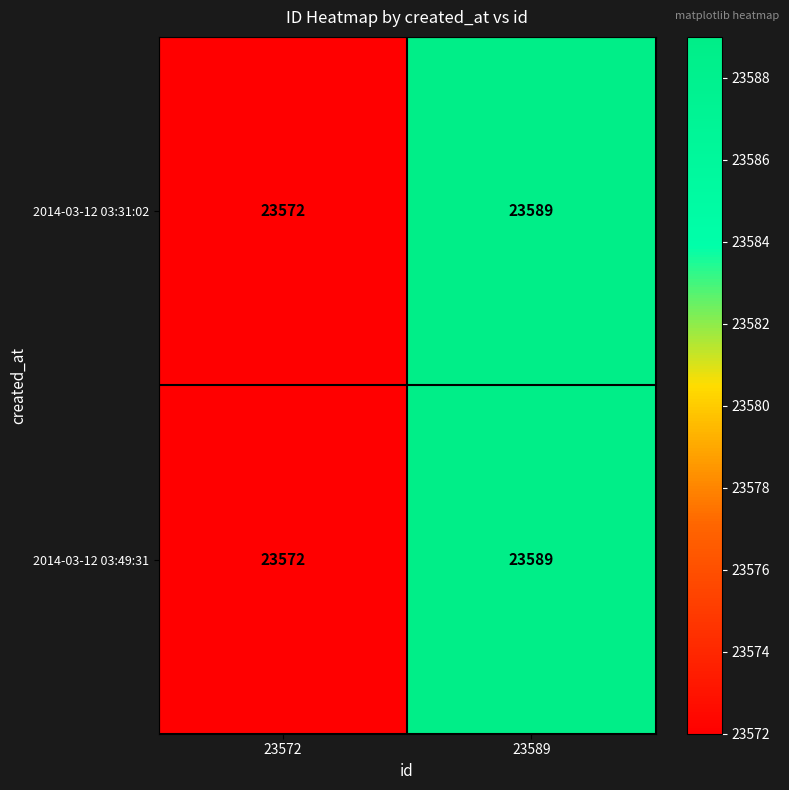

Reading left to right, transcribe all the data shown in this chart.

2014-03-12 03:31:02: 23572=23572	23589=23589
2014-03-12 03:49:31: 23572=23572	23589=23589